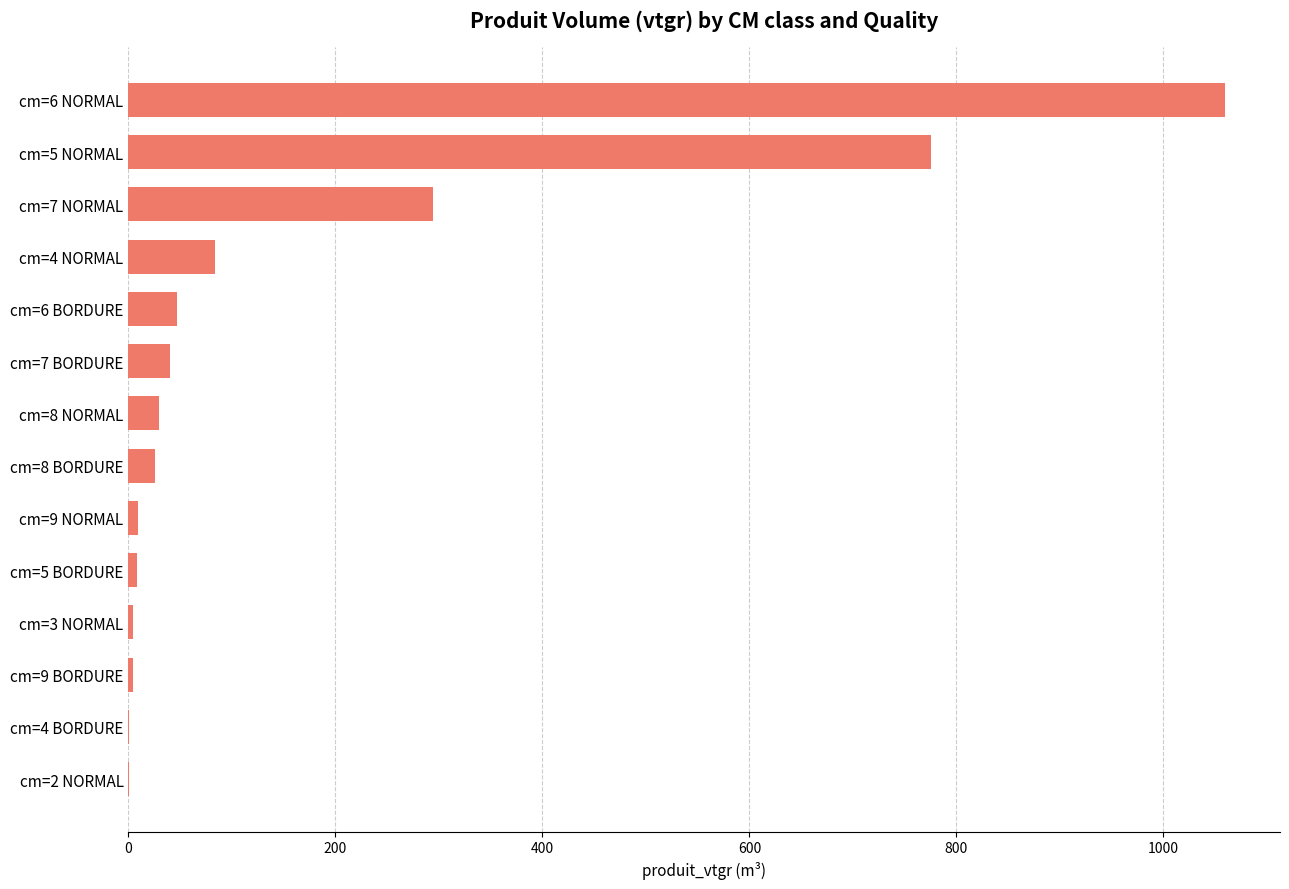

What is the change in value from cm=8 NORMAL to cm=6 NORMAL?

+1030.2